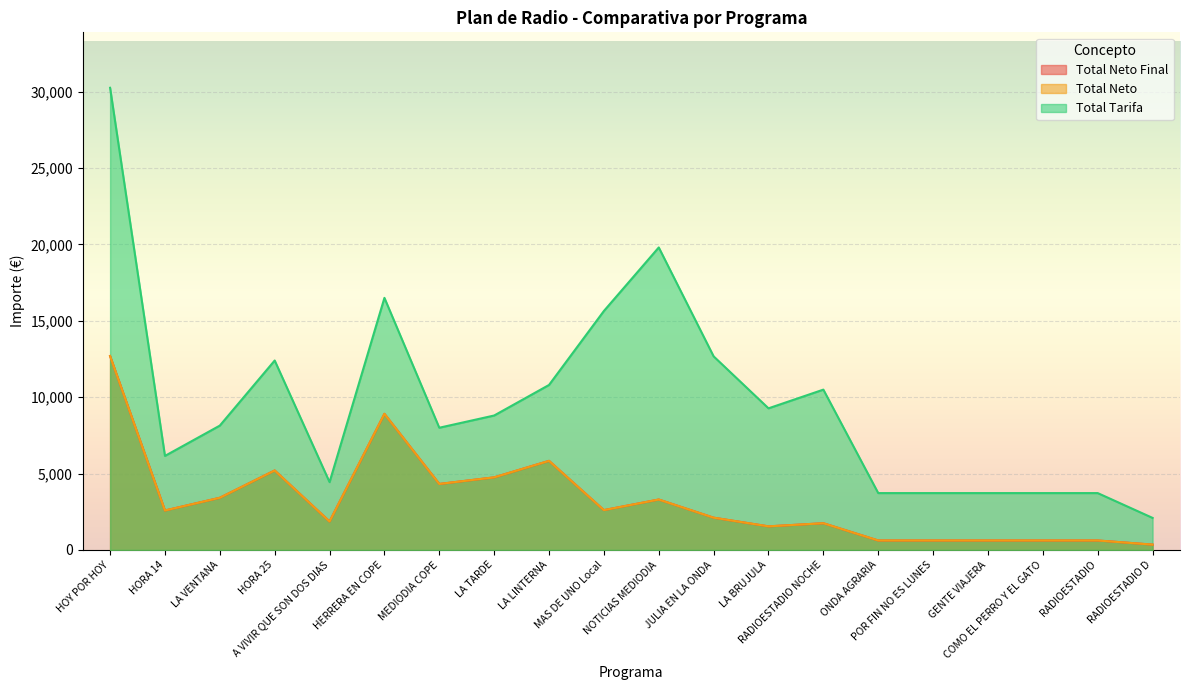

True or false: Total Neto and Total Neto Final intersect in this chart.

False